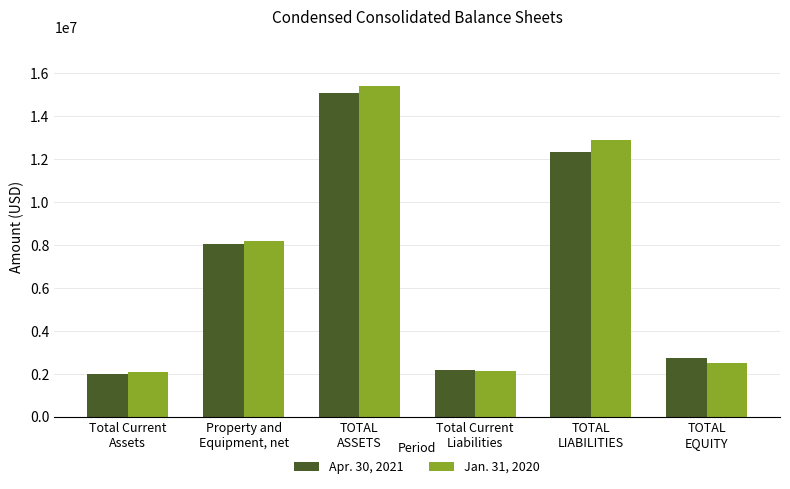

Count the number of categories in the chart.

6